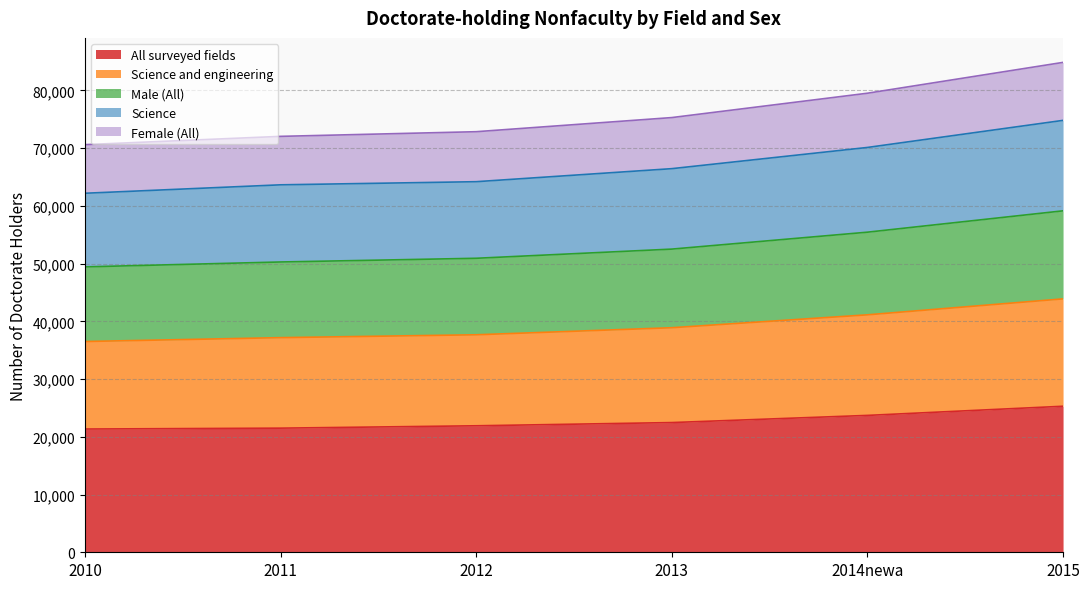

True or false: Science and engineering has a value of 36040 at 2013.

False